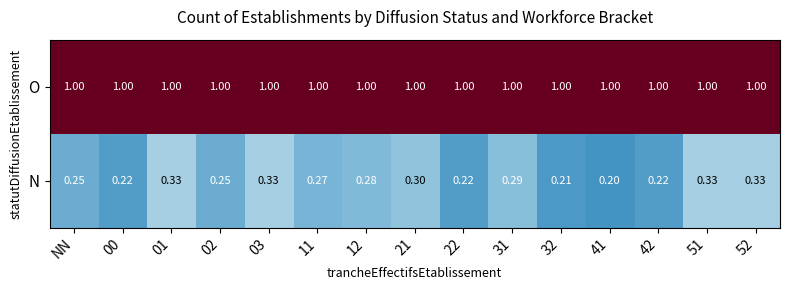

List the series in order of their overall mean, highest first.

O, N